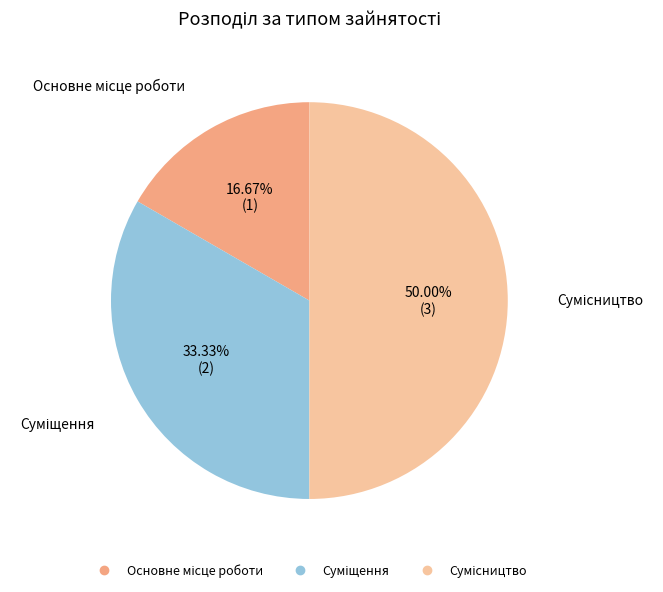

Is it true that Суміщення is 33% of the pie?

True